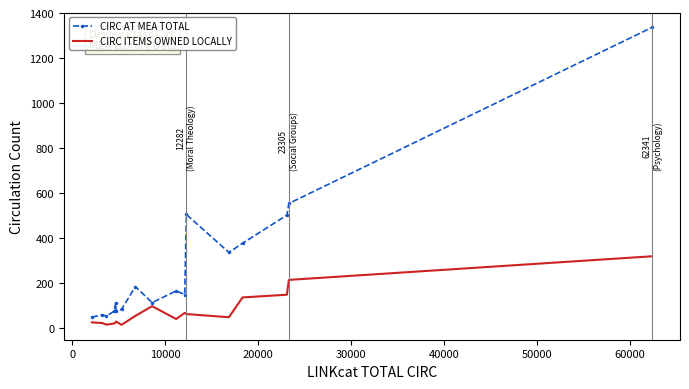

Which series has the largest total across all categories?

CIRC AT MEA TOTAL